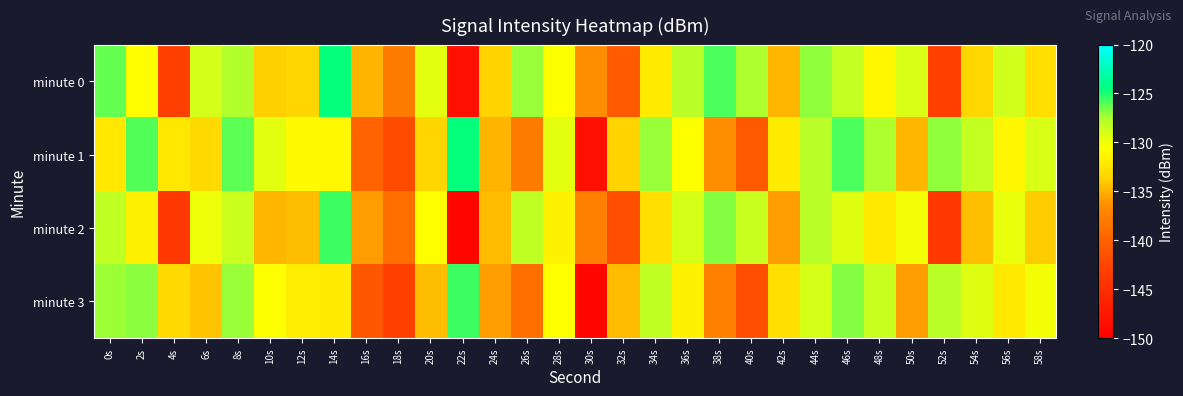

What is the spread (max minus min) of values at 30s?

12.7